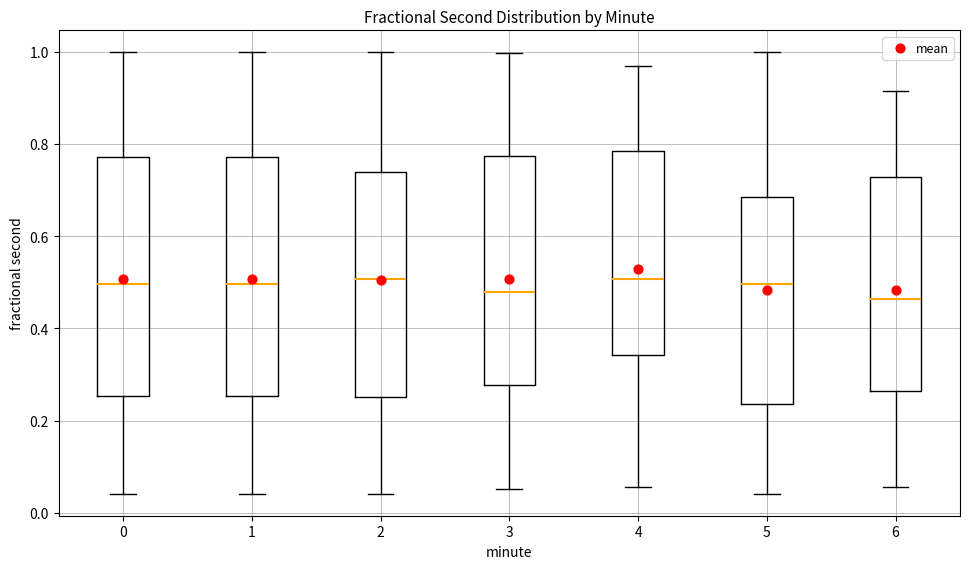

Where does the lower whisker of the box at x = 3 end on the y-axis? The values are not printed on the chart, so give them approximately, as read against the axis.

0.06